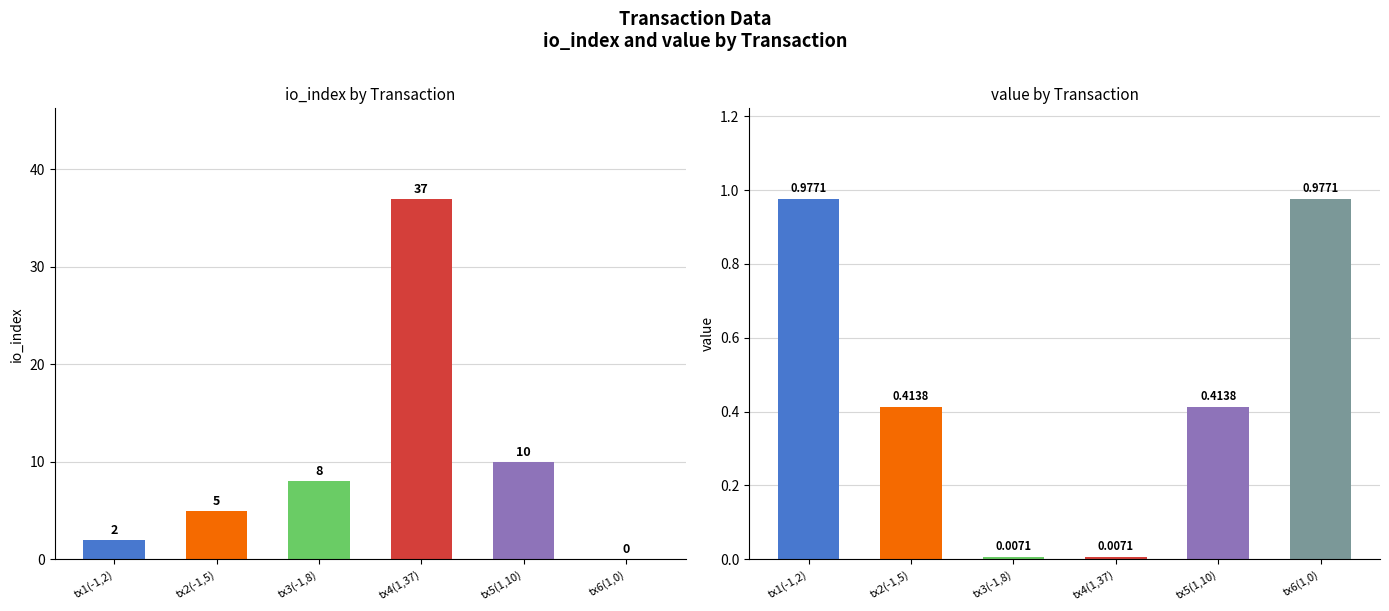

Is the value of io_index at tx4(1,37) greater than the value of value at tx4(1,37)?

Yes